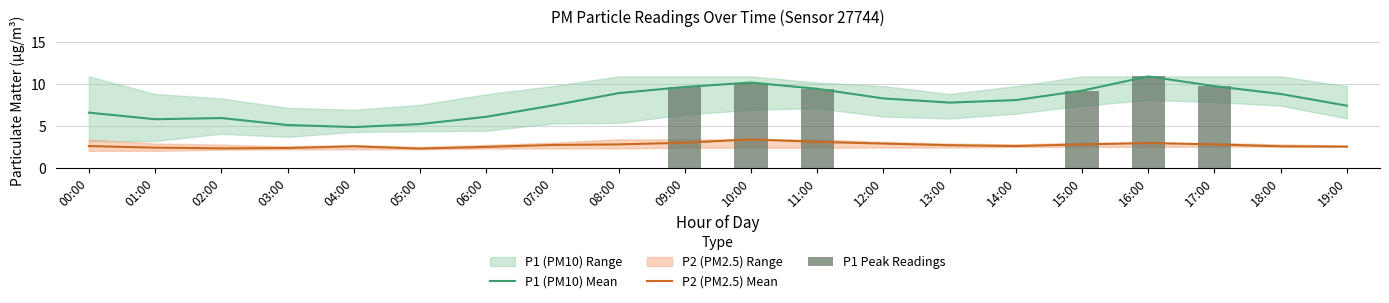

Which category has the highest value across all series?

16:00